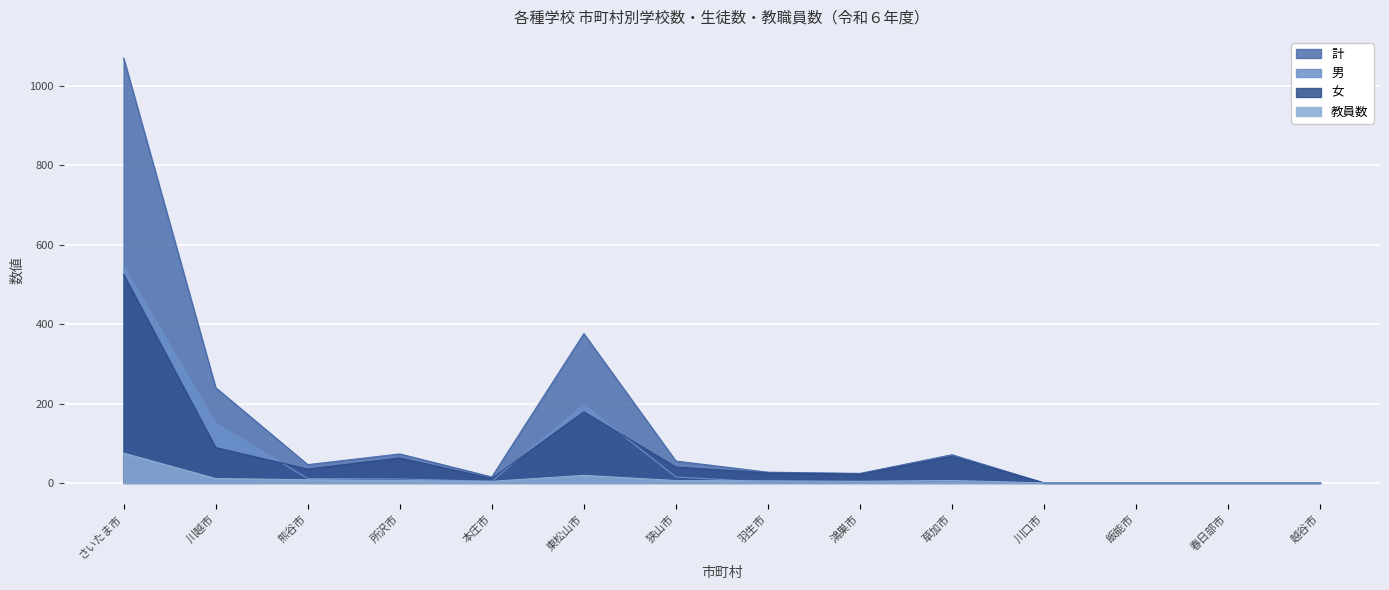

What position from the right is 鴻巣市?

6